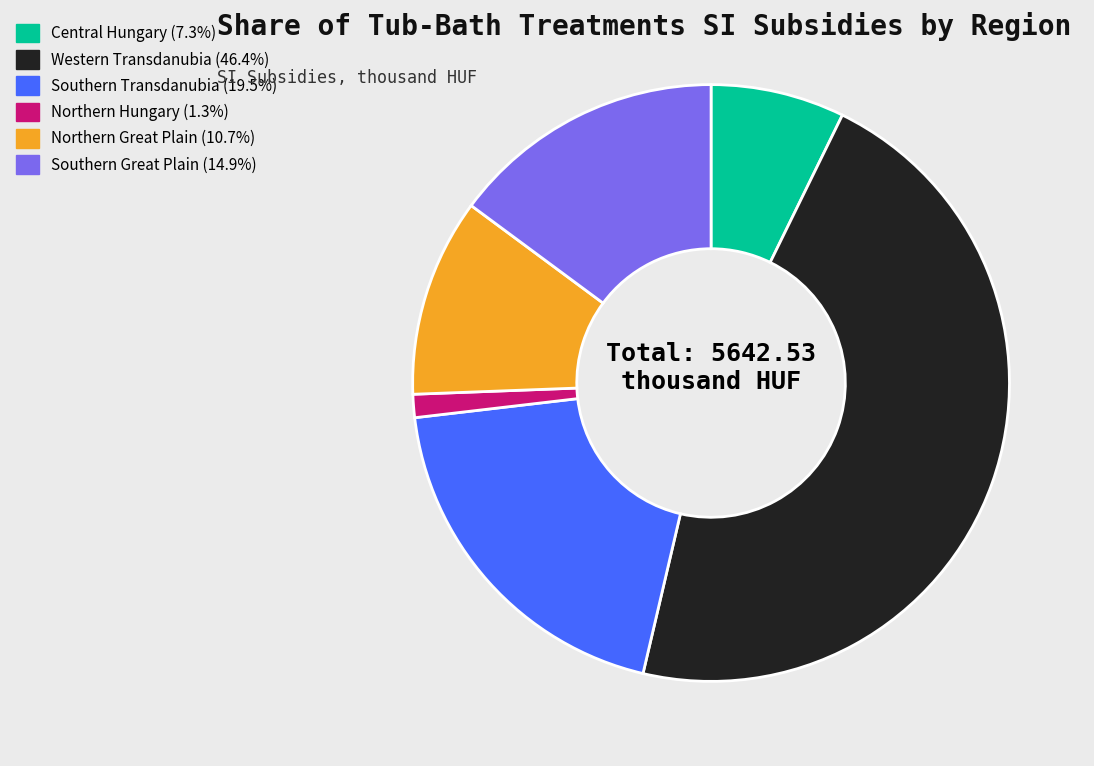

Does any single category account for the majority?

No